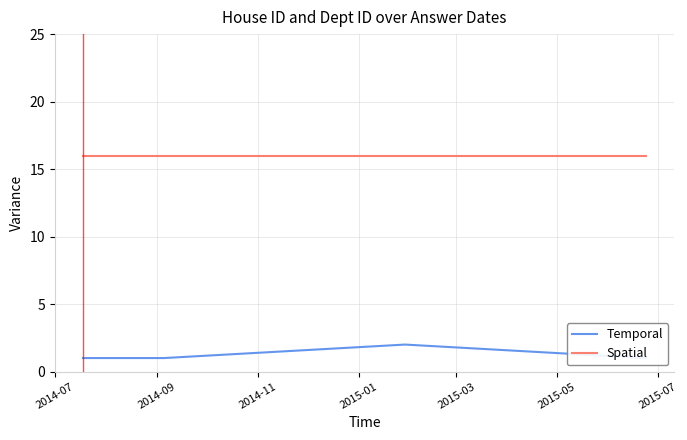

Is this an area chart (filled region under the line)?

No